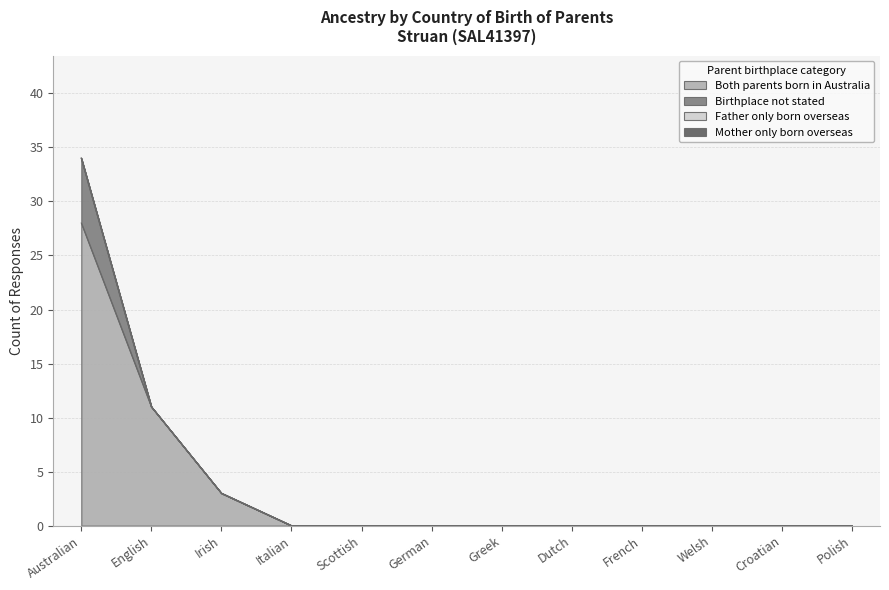

True or false: Birthplace not stated has more than 0 interior local peaks.

False